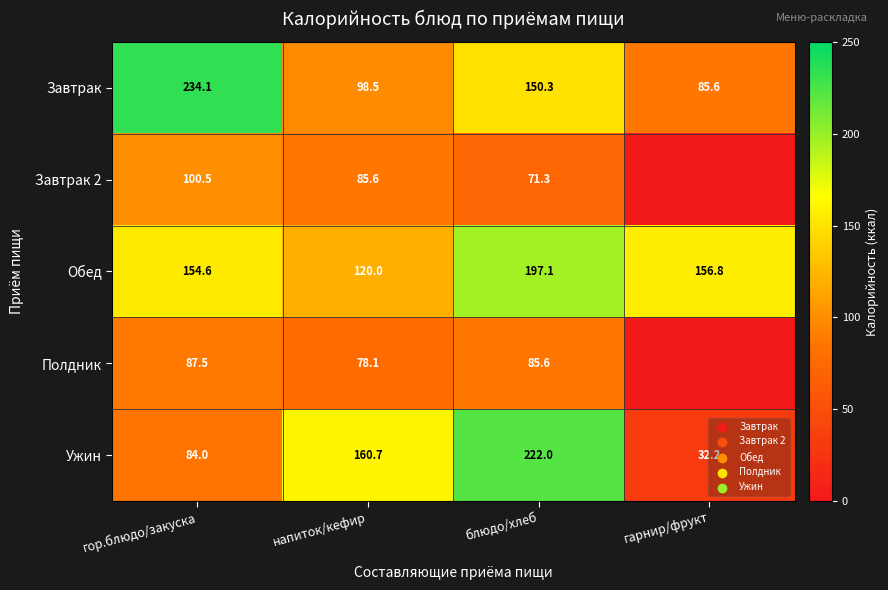

What is the difference between the second highest and minimum values in the Обед series?

36.8